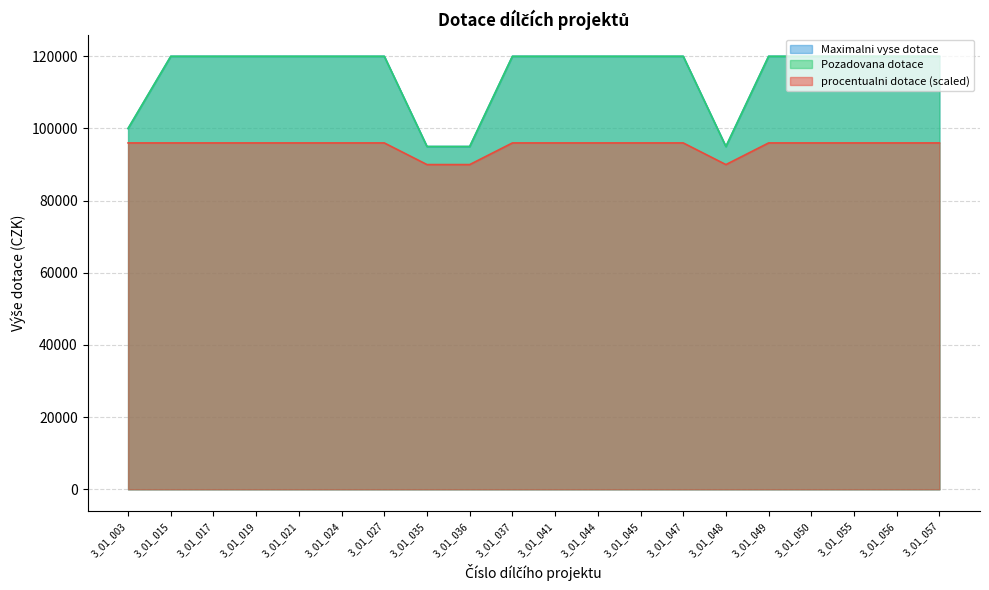

Reading right to left, list all the values displayed in this chart.

procentualni dotace: 3_01_057=96000	3_01_056=96000	3_01_055=96000	3_01_050=96000	3_01_049=96000	3_01_048=90000	3_01_047=96000	3_01_045=96000	3_01_044=96000	3_01_041=96000	3_01_037=96000	3_01_036=90000	3_01_035=90000	3_01_027=96000	3_01_024=96000	3_01_021=96000	3_01_019=96000	3_01_017=96000	3_01_015=96000	3_01_003=96000
Maximalni vyse dotace: 3_01_057=120000	3_01_056=120000	3_01_055=120000	3_01_050=120000	3_01_049=120000	3_01_048=95000	3_01_047=120000	3_01_045=120000	3_01_044=120000	3_01_041=120000	3_01_037=120000	3_01_036=95000	3_01_035=95000	3_01_027=120000	3_01_024=120000	3_01_021=120000	3_01_019=120000	3_01_017=120000	3_01_015=120000	3_01_003=100000
Pozadovana dotace: 3_01_057=120000	3_01_056=120000	3_01_055=120000	3_01_050=120000	3_01_049=120000	3_01_048=95000	3_01_047=120000	3_01_045=120000	3_01_044=120000	3_01_041=120000	3_01_037=120000	3_01_036=95000	3_01_035=95000	3_01_027=120000	3_01_024=120000	3_01_021=120000	3_01_019=120000	3_01_017=120000	3_01_015=120000	3_01_003=100000